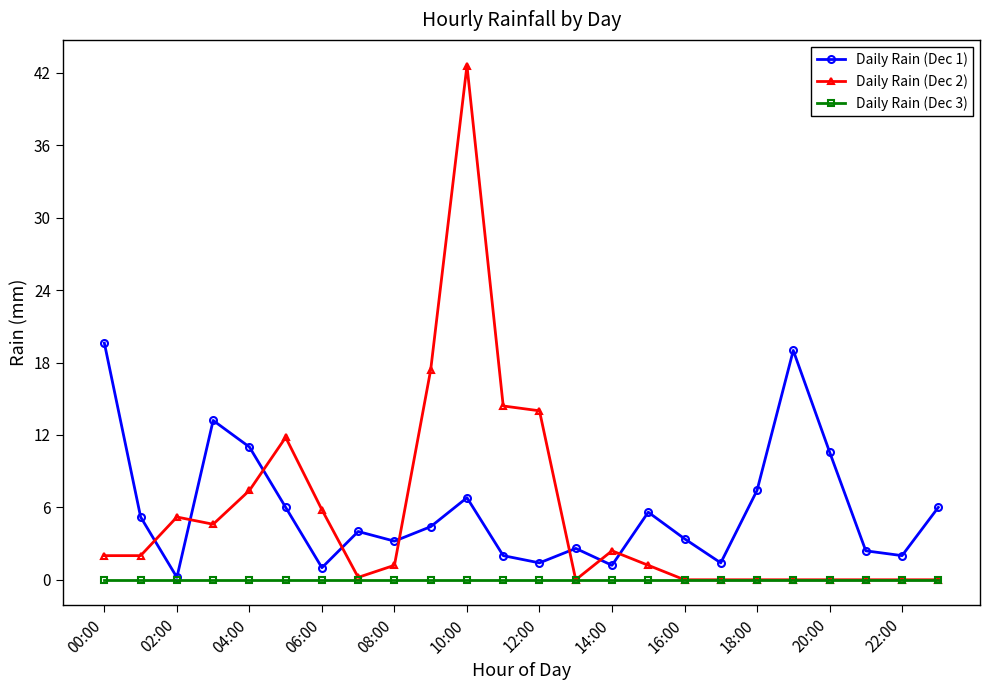

Which series has the largest range (max minus min)?

Daily Rain (Dec 2)